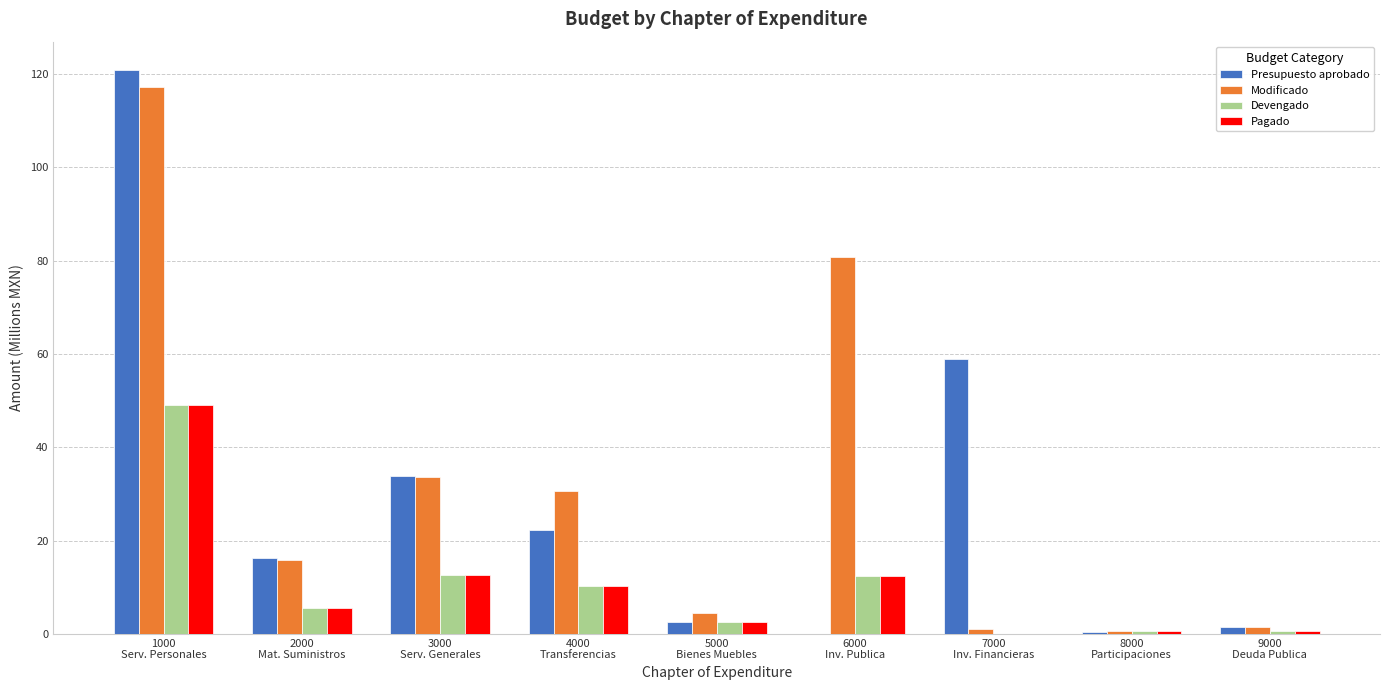

What is the greatest value displayed?

120.9